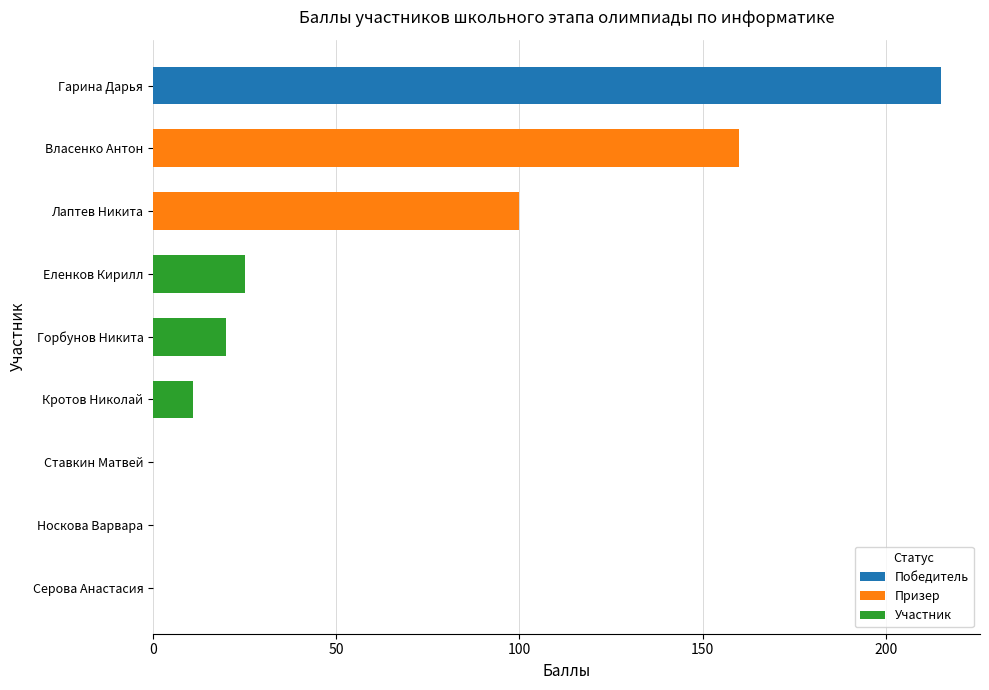

How many groups of bars are there?

9